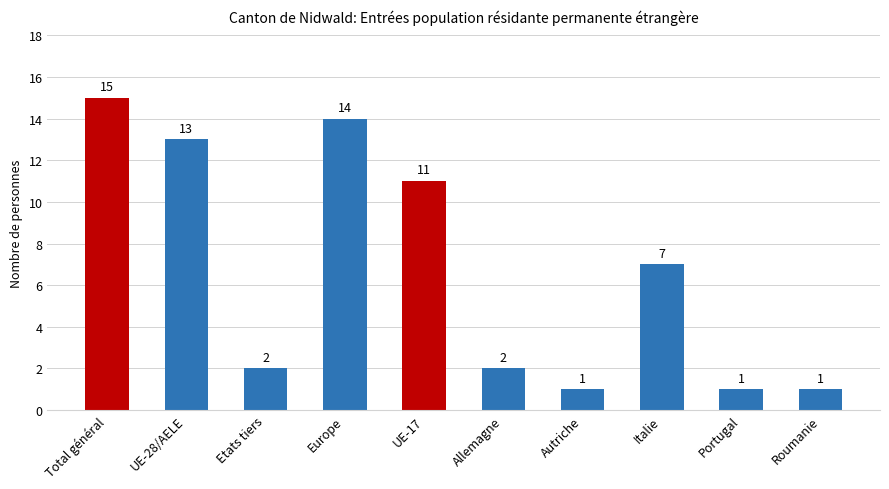

Is it true that the value at UE-17 is 4?

False